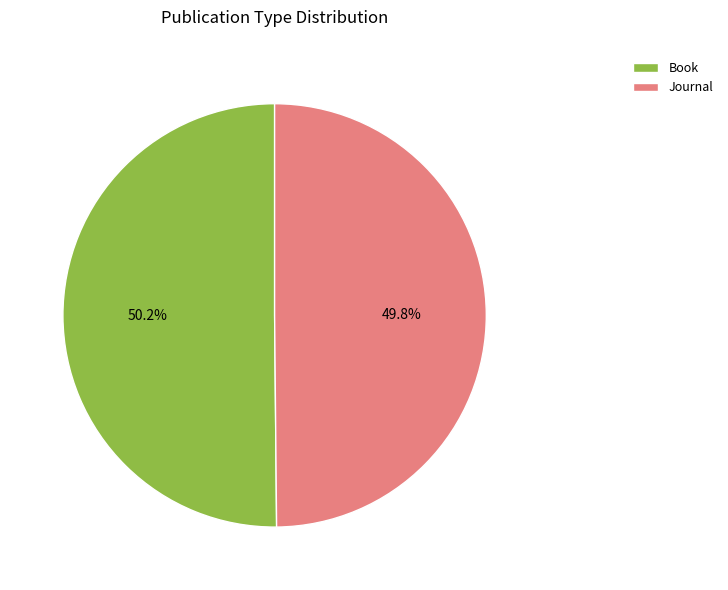

Is it true that Journal is 40% of the pie?

False